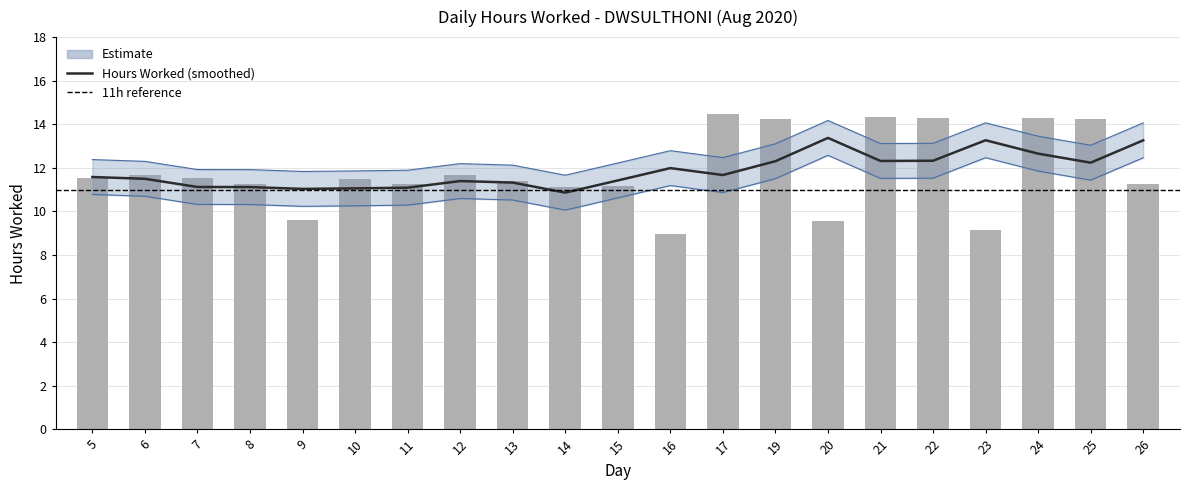

Reading right to left, transcribe all the data shown in this chart.

11.2	14.2	14.3	9.2	14.3	14.3	9.6	14.2	14.4	9.0	11.2	11.1	11.4	11.7	11.3	11.5	9.6	11.2	11.5	11.7	11.5